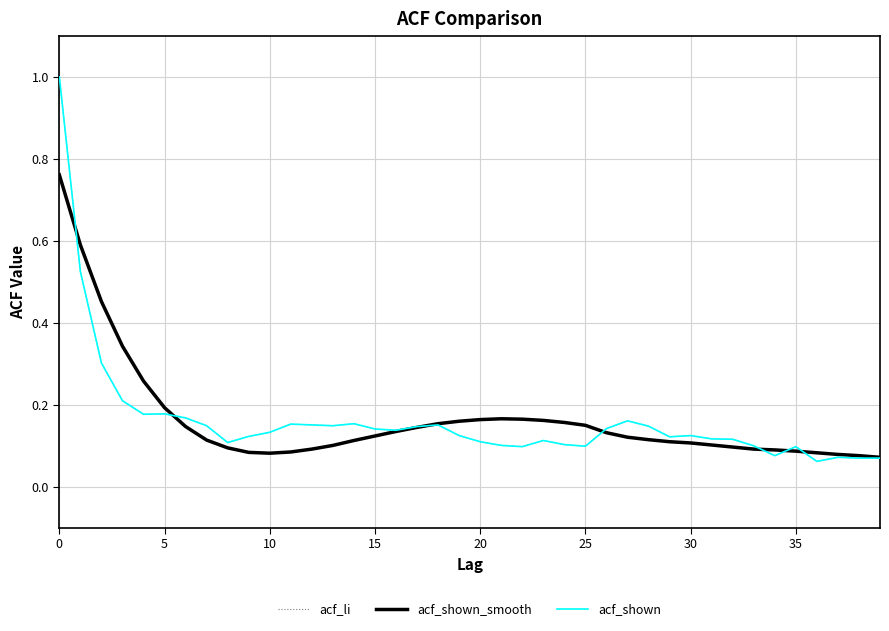

At which category does the chart reach its minimum across all series?

36